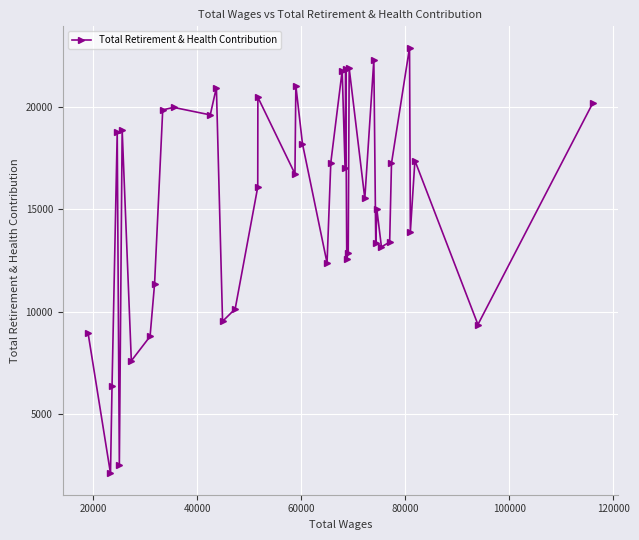

Count the number of data series in this chart.

1